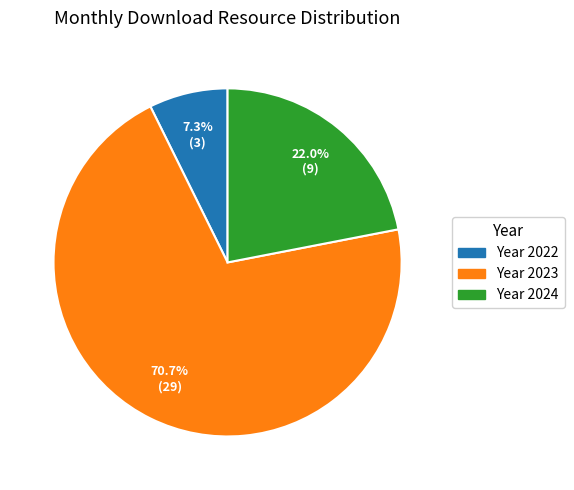

Does Year 2023 account for over 50% of the chart?

Yes